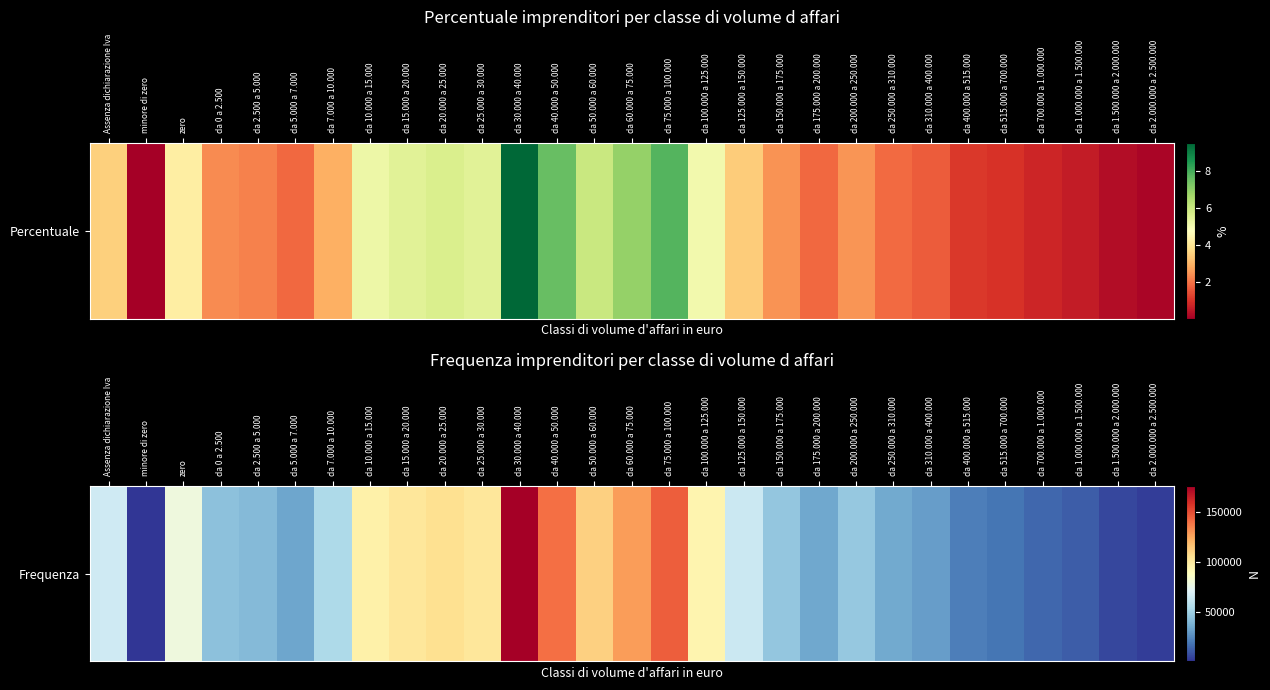

The value at da 400.000 a 515.000 is 20959. True or false?

True